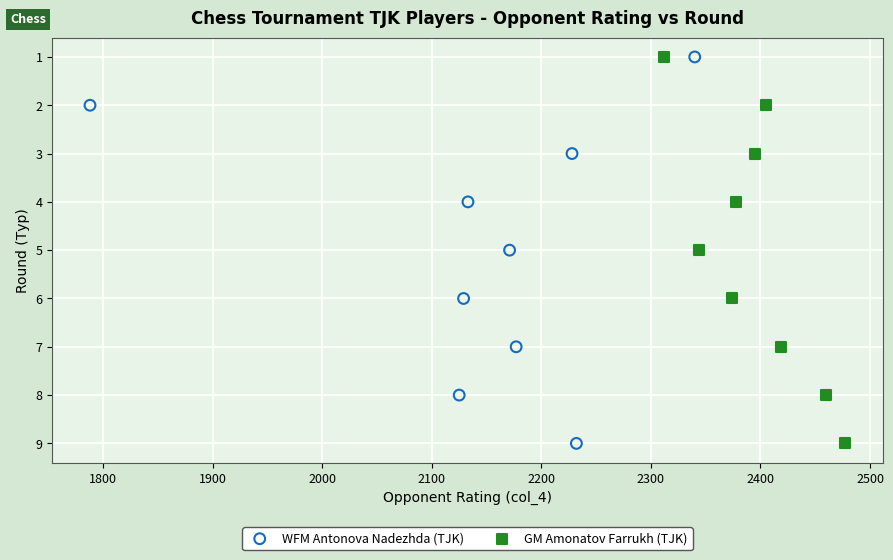

What are all the series names shown in the legend?

WFM Antonova Nadezhda (TJK), GM Amonatov Farrukh (TJK)